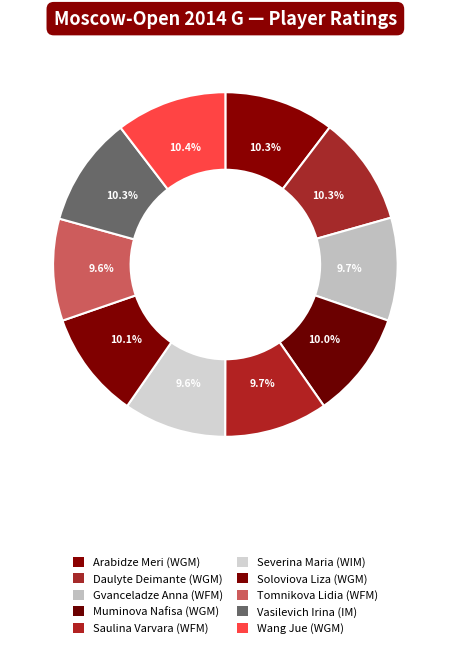

What percentage is the Gvanceladze Anna (WFM) slice, to the nearest percent?

10%